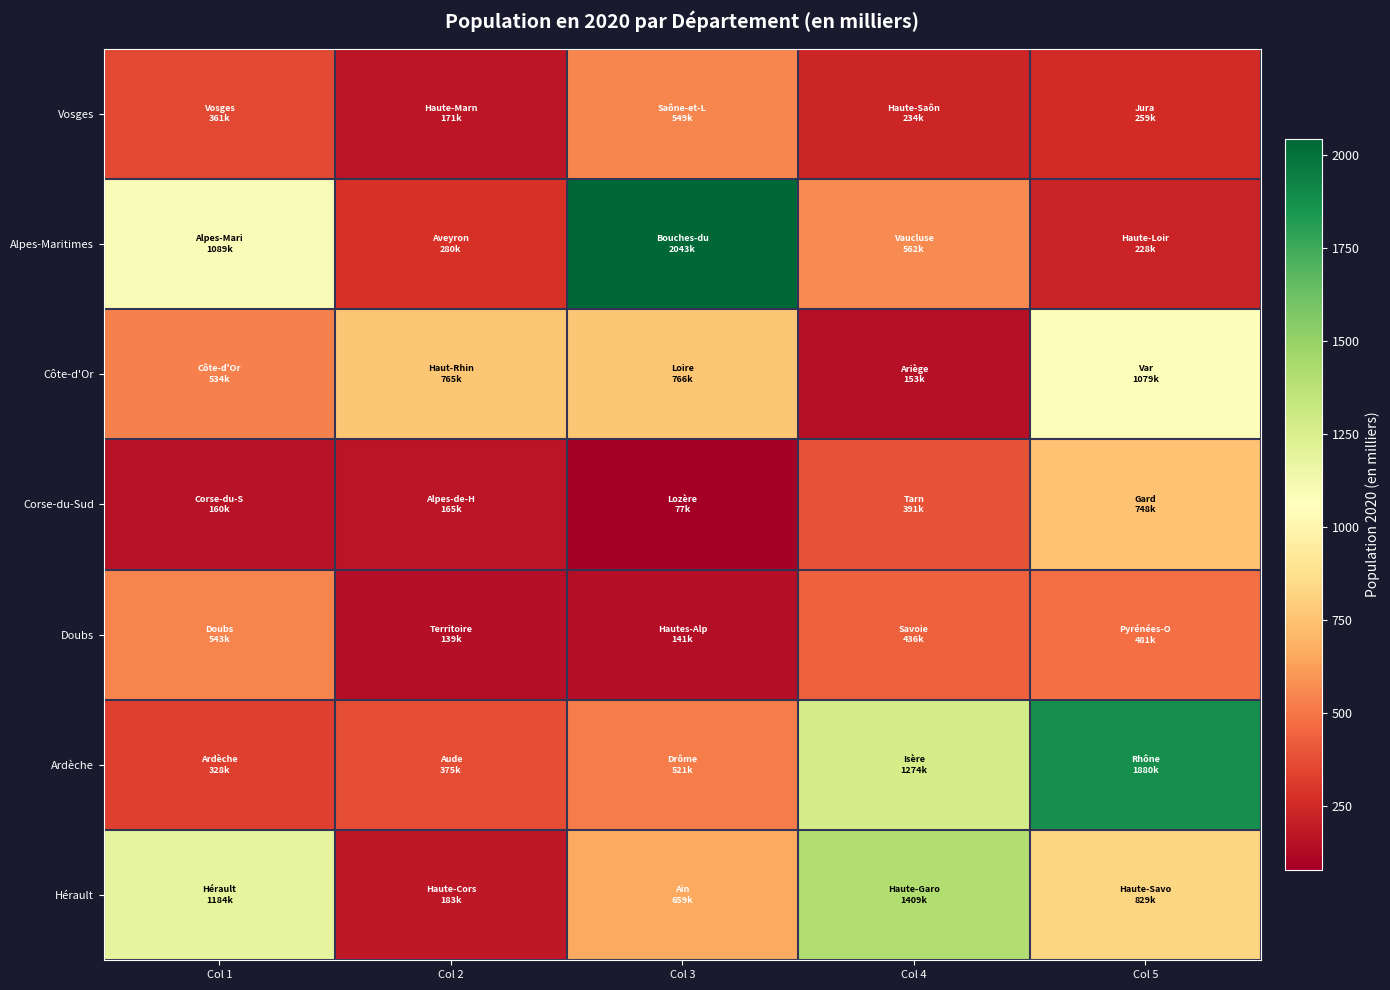

Reading left to right, transcribe all the data shown in this chart.

Vosges: Col 1=361	Col 2=171	Col 3=549	Col 4=234	Col 5=259
Alpes-Maritimes: Col 1=1089	Col 2=280	Col 3=2043	Col 4=562	Col 5=228
Côte-d'Or: Col 1=534	Col 2=765	Col 3=766	Col 4=153	Col 5=1079
Corse-du-Sud: Col 1=160	Col 2=165	Col 3=77	Col 4=391	Col 5=748
Doubs: Col 1=543	Col 2=139	Col 3=141	Col 4=436	Col 5=481
Ardèche: Col 1=328	Col 2=375	Col 3=521	Col 4=1274	Col 5=1880
Hérault: Col 1=1184	Col 2=183	Col 3=659	Col 4=1409	Col 5=829